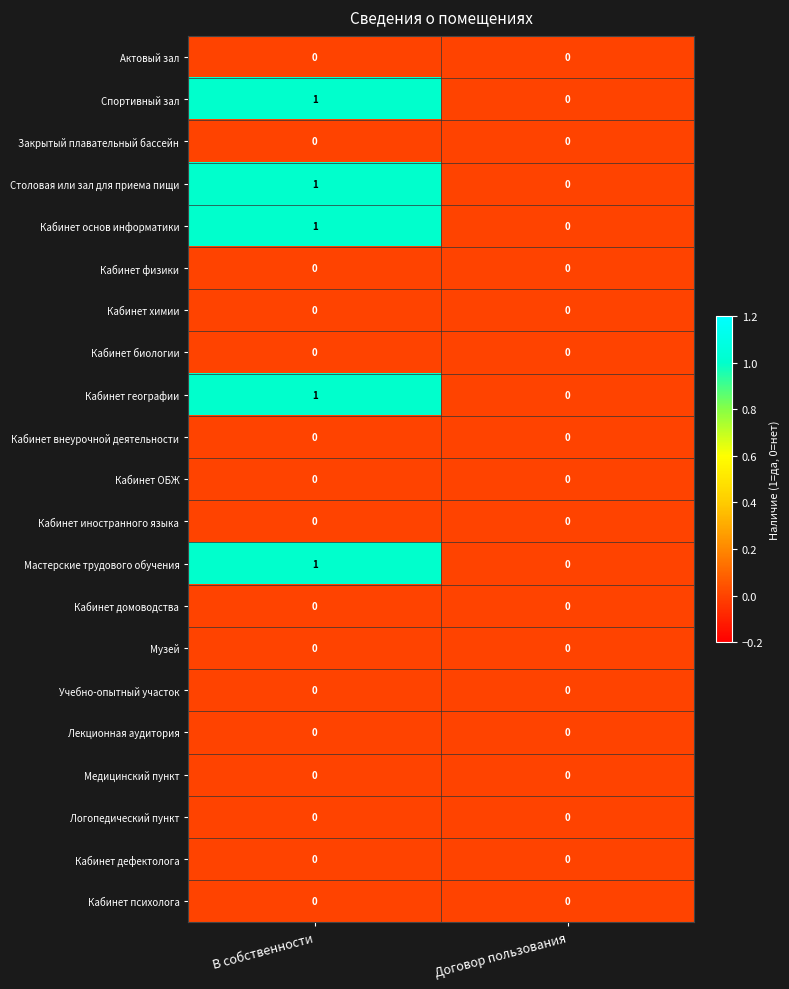

The Лекционная аудитория series shows 0 at Договор пользования. True or false?

True